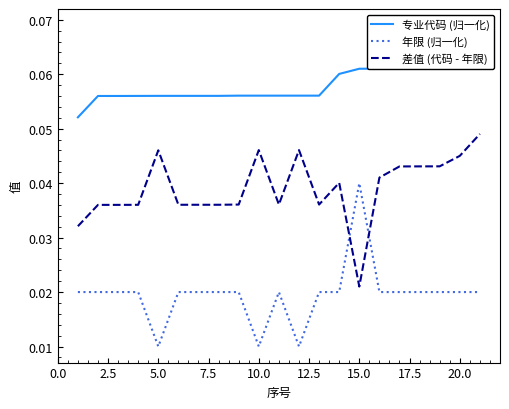

True or false: 年限 (归一化) and 差值 (代码 - 年限) intersect in this chart.

True